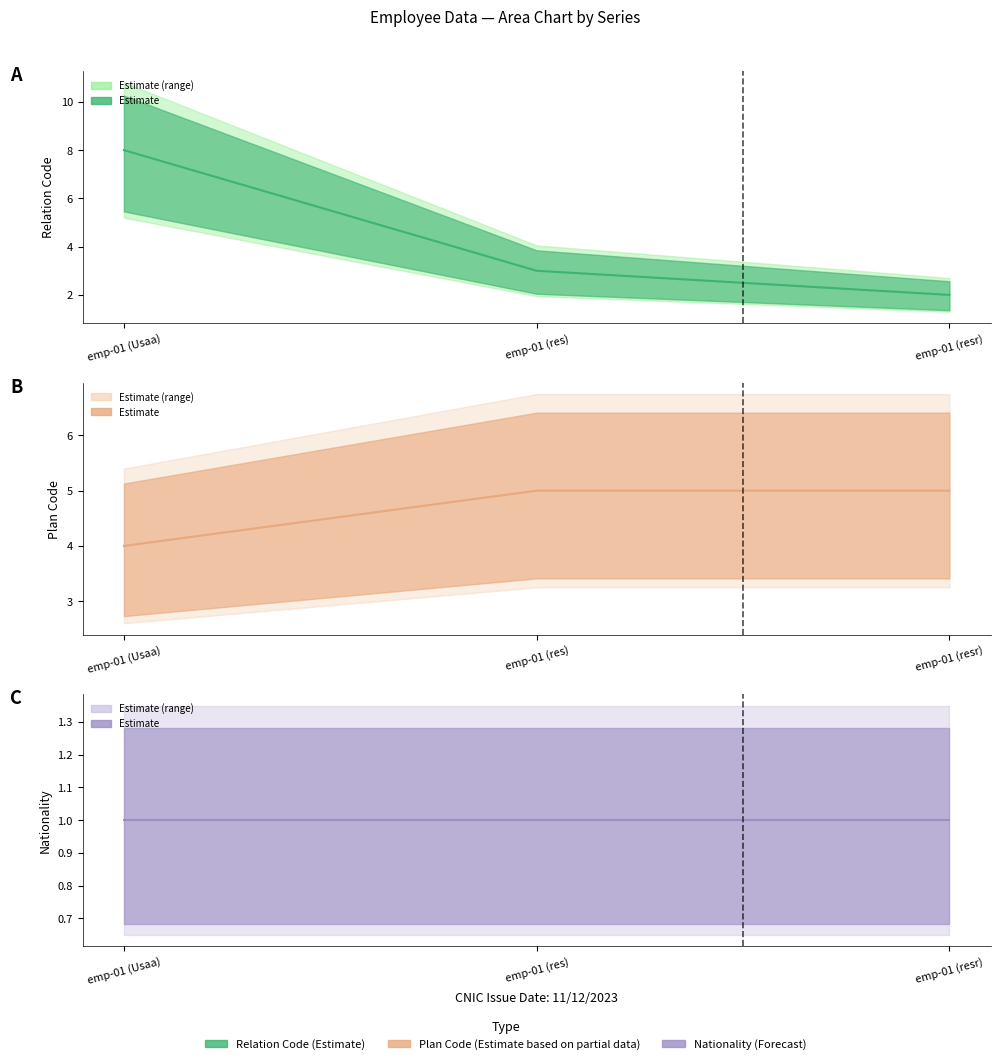

Reading left to right, extract all data points from this chart.

Relation Code: emp-01 (Usaa)=8	emp-01 (res)=3	emp-01 (resr)=2
Plan Code: emp-01 (Usaa)=4	emp-01 (res)=5	emp-01 (resr)=5
Nationality: emp-01 (Usaa)=1	emp-01 (res)=1	emp-01 (resr)=1